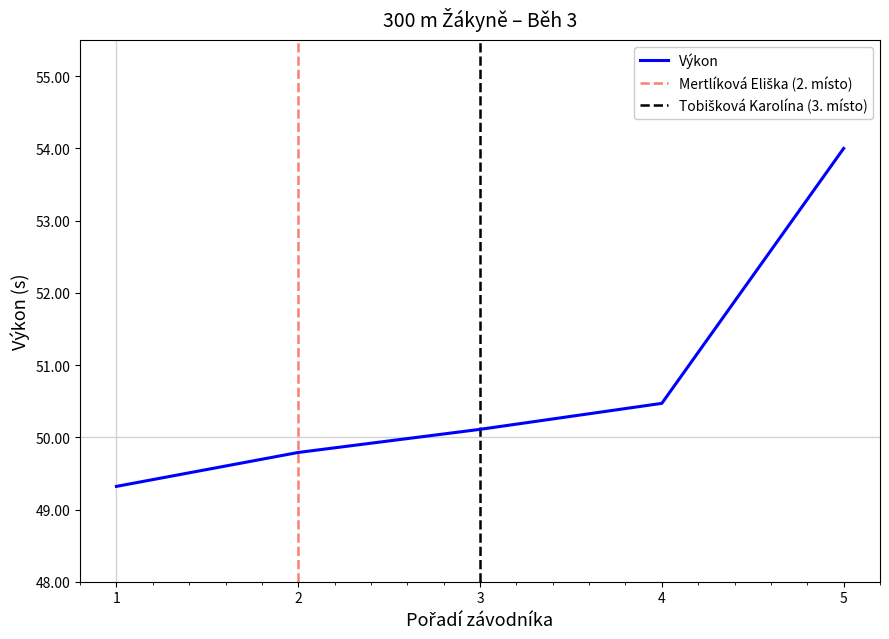

What is the sum of all values?

253.7